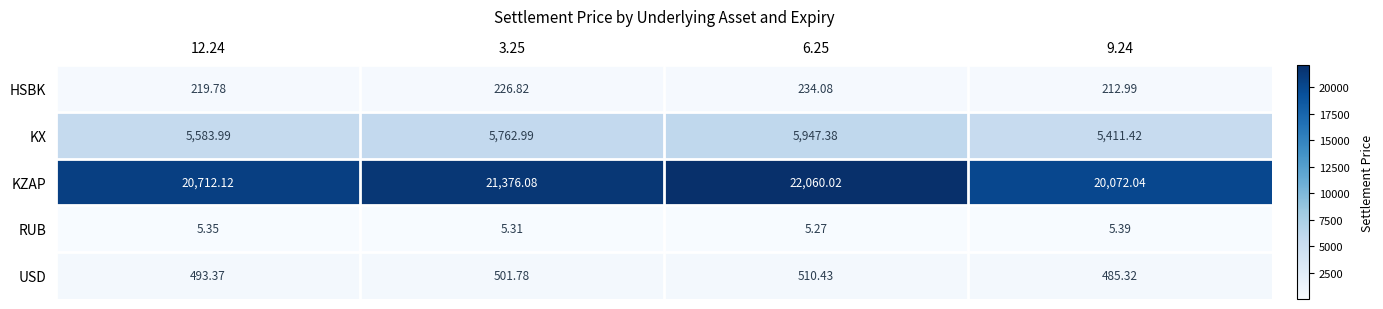

Is the value of KZAP at 3.25 greater than the value of KX at 9.24?

Yes